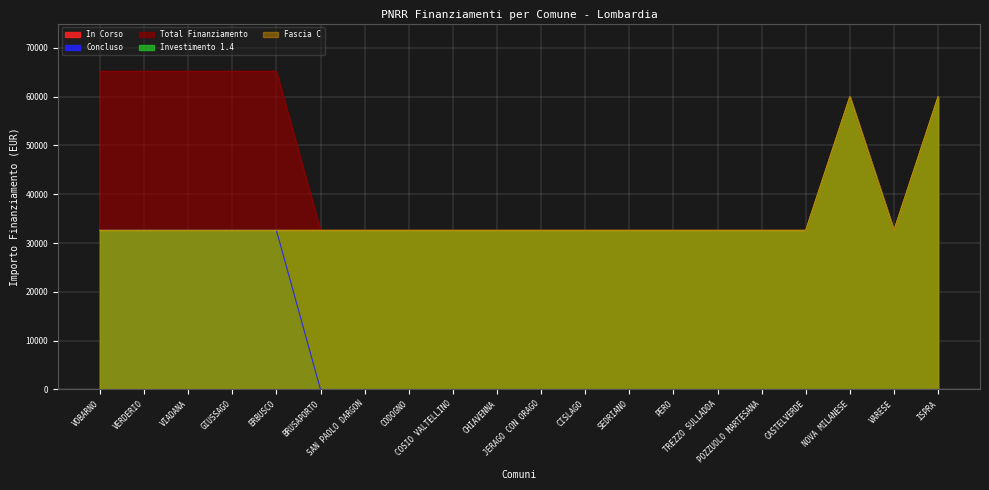

Is it true that Total Finanziamento equals 59966 at ISPRA?

True